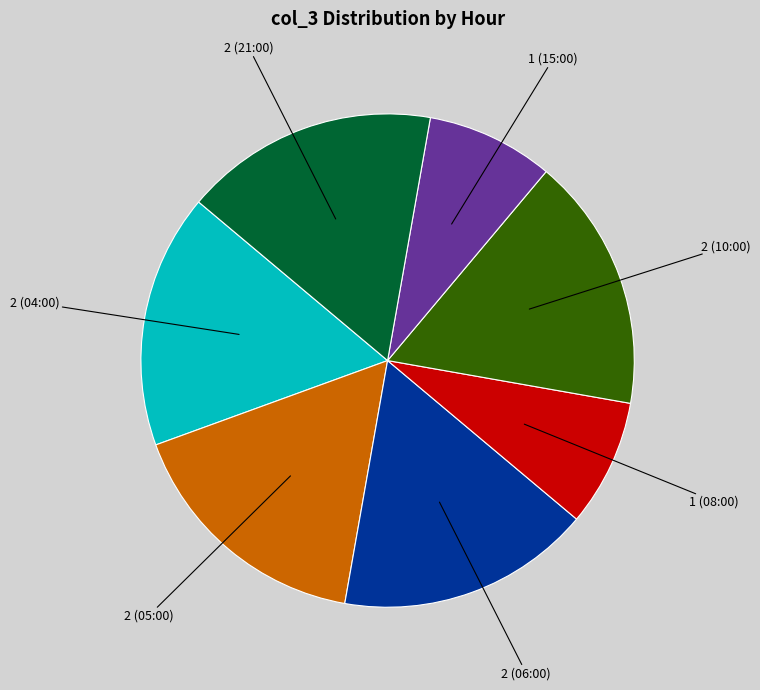

True or false: 2 (21:00) accounts for 17% of the total.

True